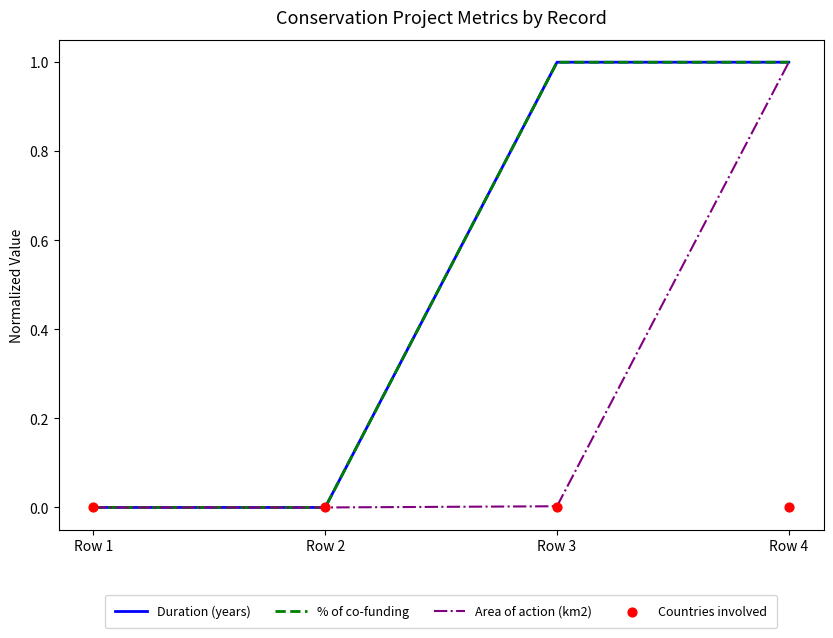

At which category is the sum across all series the highest?

Row 4